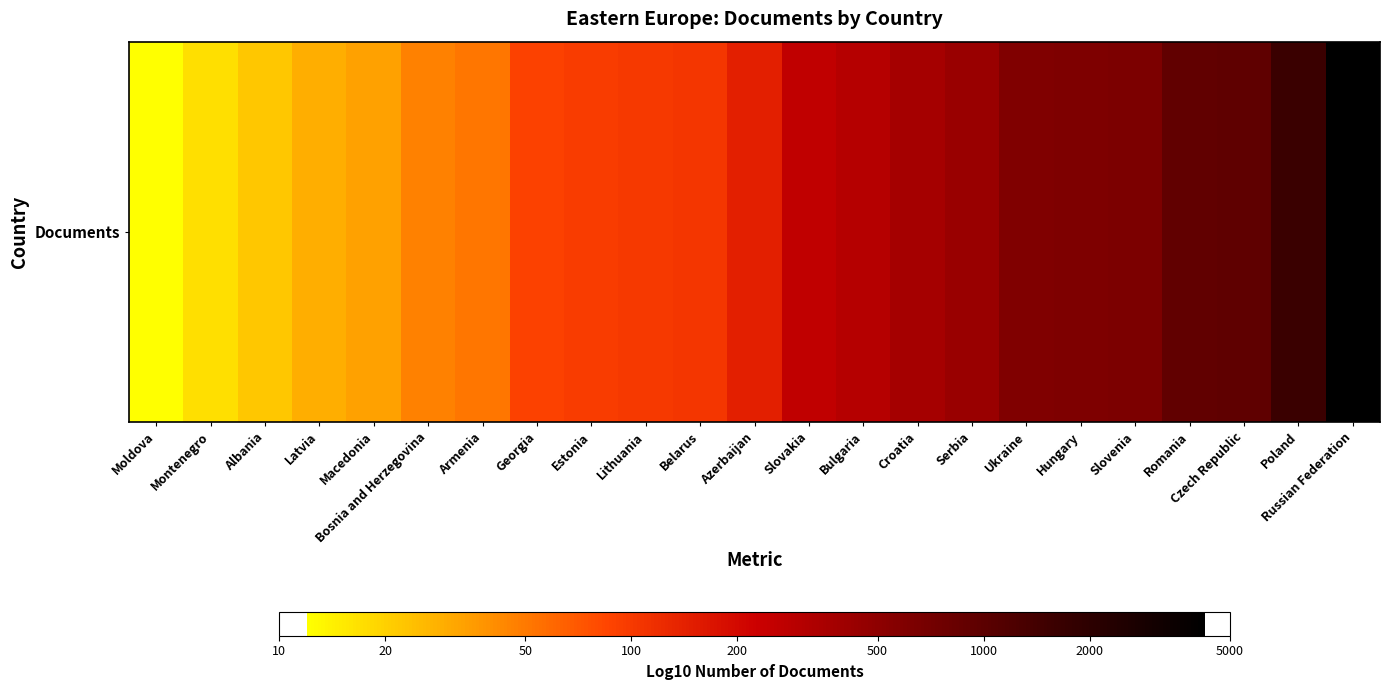

What is the sum of the values at Montenegro and Estonia?

3.2